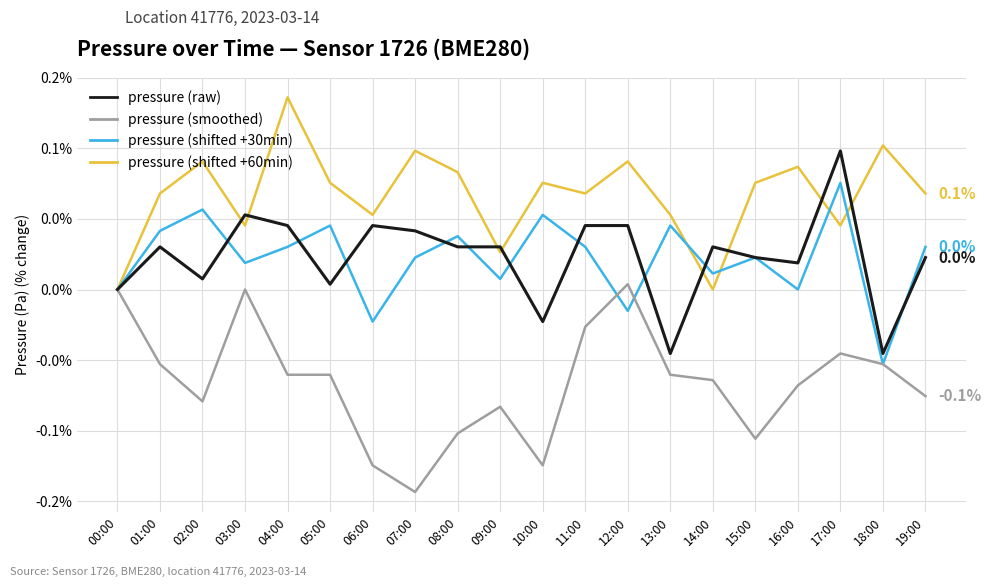

Is this an area chart (filled region under the line)?

No